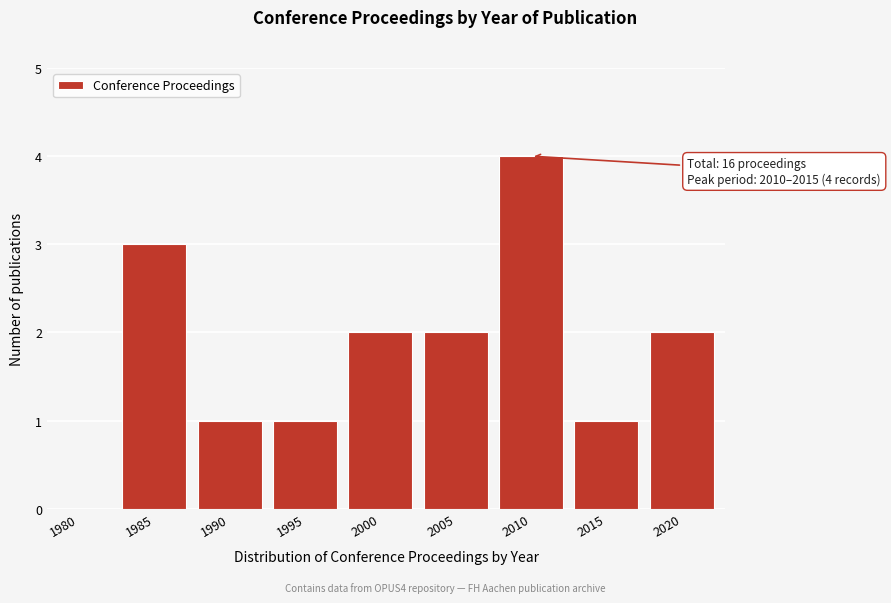

Reading left to right, what are all the values shown in this chart?

1980=0	1985=3	1990=1	1995=1	2000=2	2005=2	2010=4	2015=1	2020=2